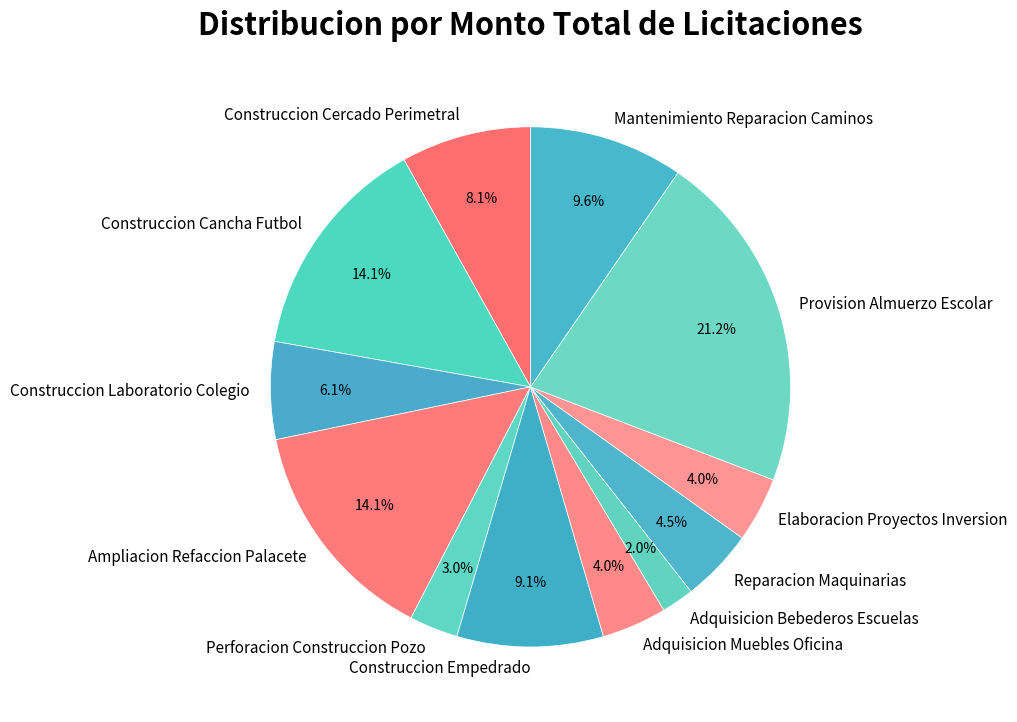

True or false: Elaboracion Proyectos Inversion accounts for 15% of the total.

False